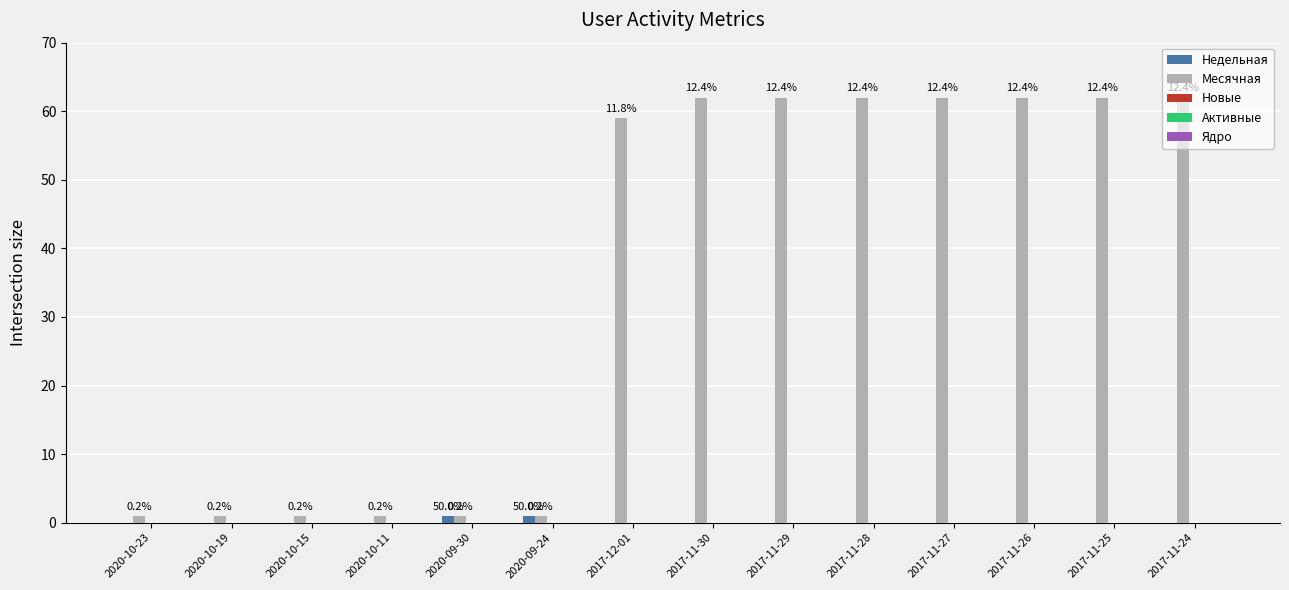

How many groups of bars are there?

14